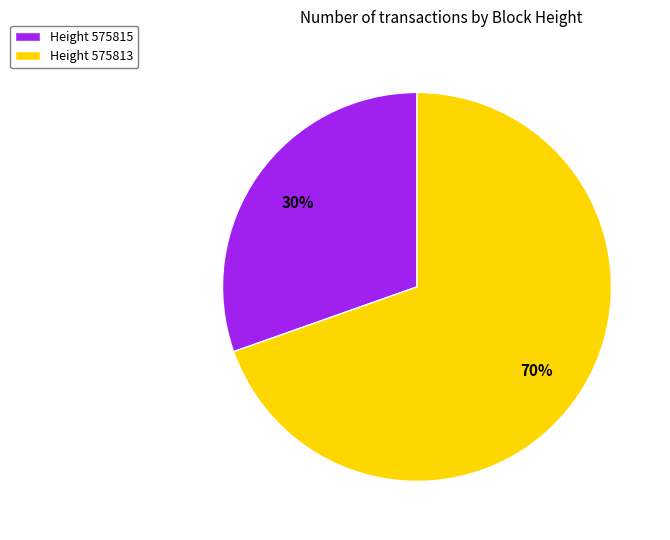

To the nearest percent, what is the combined percentage of Height 575815 and Height 575813?

100%